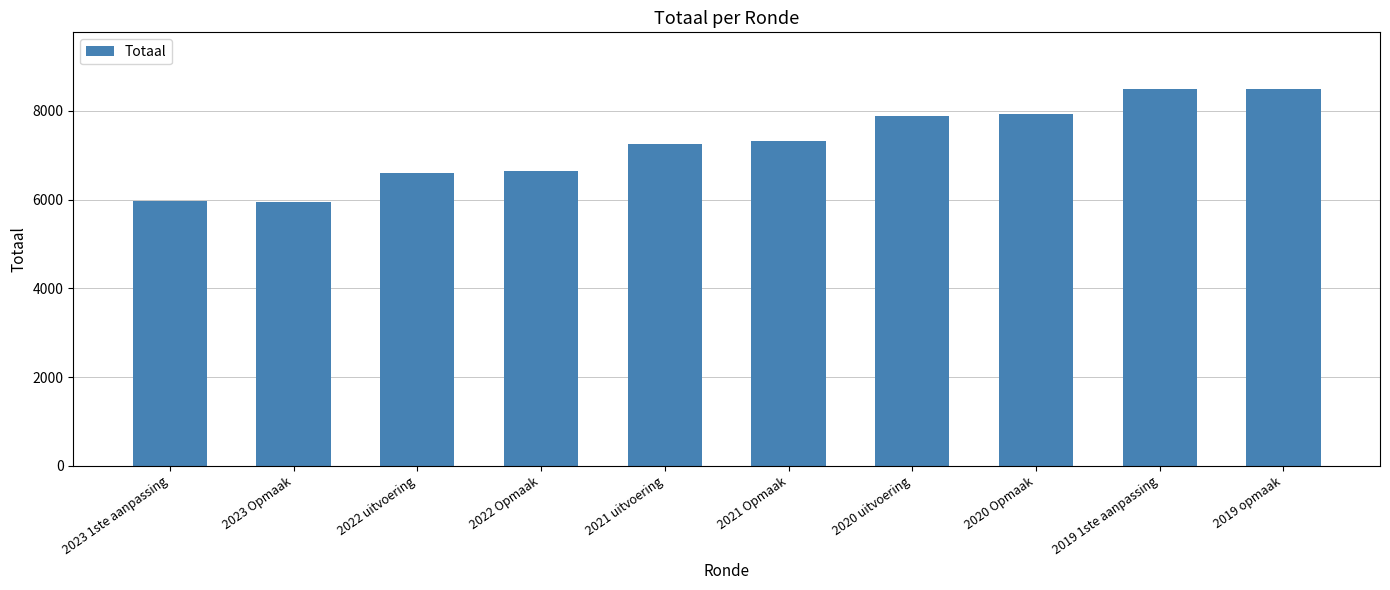

What is the label of the 8th bar from the left?

2020 Opmaak